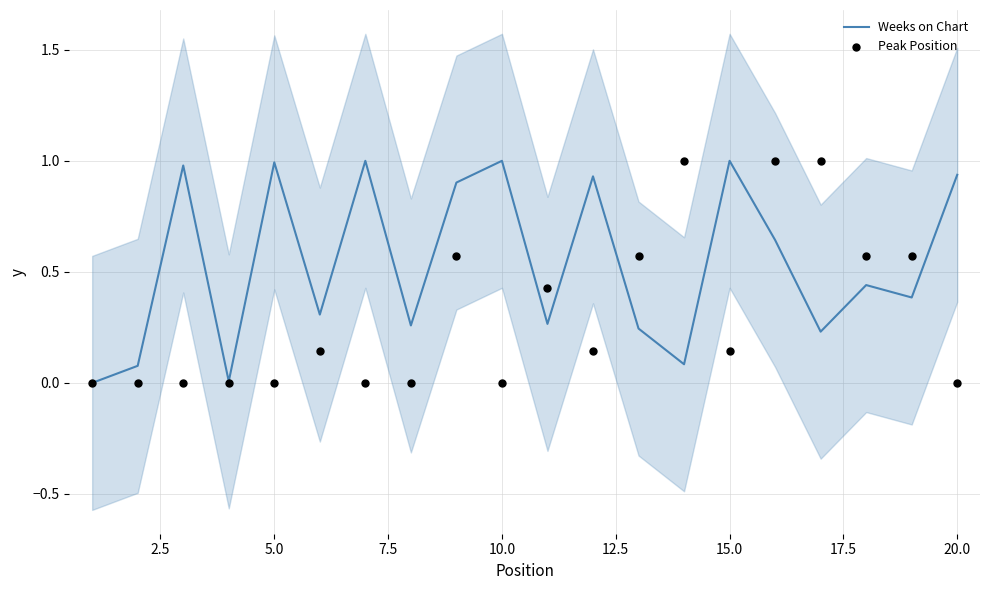

At how many categories does at least one series exceed 0?

19